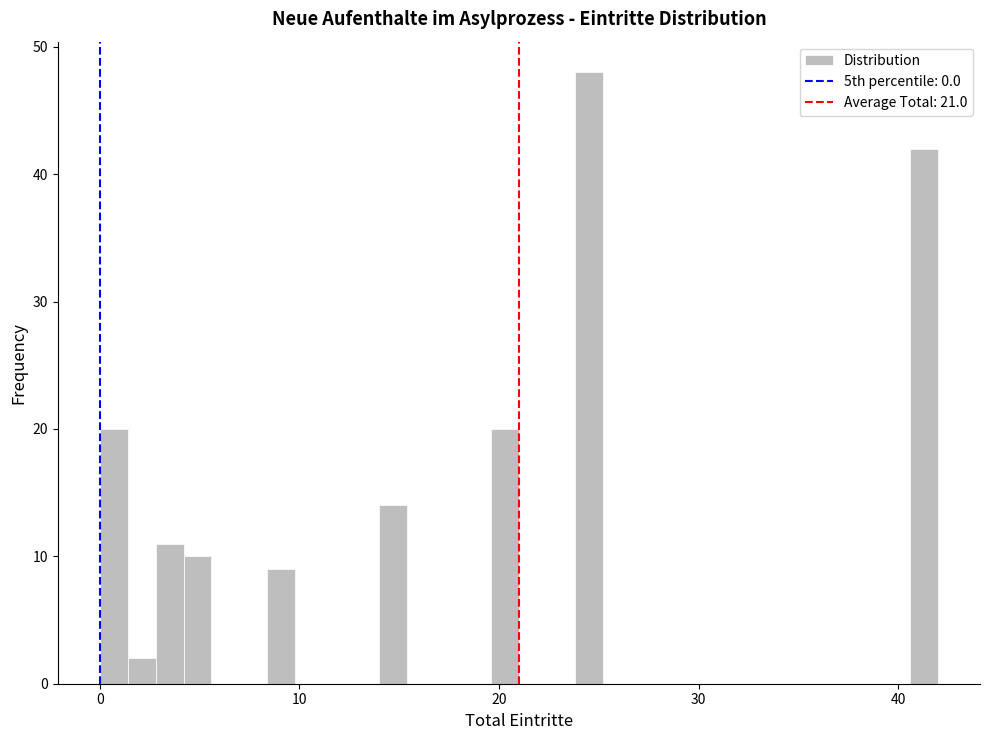

Around what value on the x-axis is the tallest bar? Give the approximate position of its centre, as read against the axis.

25